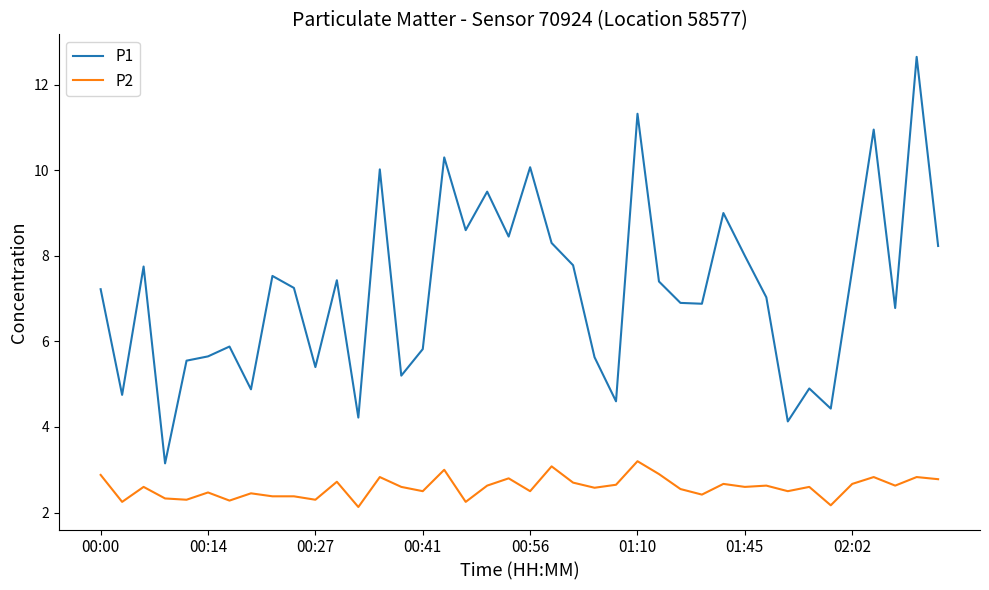

True or false: P1 and P2 intersect in this chart.

False